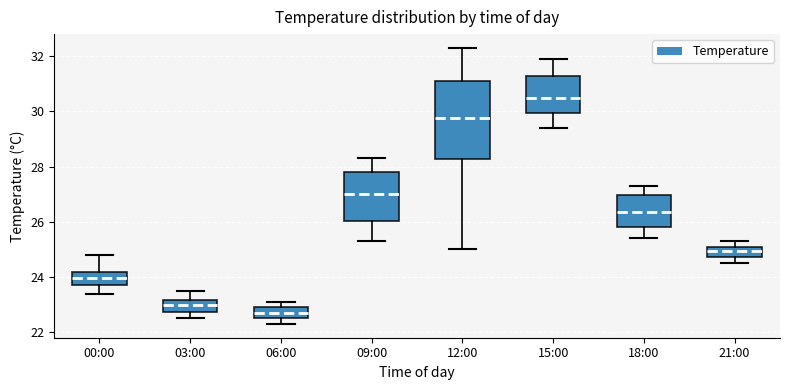

Reading left to right, read every box against the y-axis: the position of its median line, the range the box covers, and the ends of its whiskers. The values are not printed on the chart, so give them approximately, as read against the axis.

00:00: median 24.0, box 23.8 to 24.2, whiskers 23.4 to 24.8
03:00: median 23.0, box 22.8 to 23.2, whiskers 22.6 to 23.6
06:00: median 22.8, box 22.6 to 23.0, whiskers 22.4 to 23.2
09:00: median 27.0, box 26.0 to 27.8, whiskers 25.4 to 28.4
12:00: median 29.8, box 28.2 to 31.2, whiskers 25.0 to 32.4
15:00: median 30.6, box 30.0 to 31.2, whiskers 29.4 to 32.0
18:00: median 26.4, box 25.8 to 27.0, whiskers 25.4 to 27.4
21:00: median 25.0, box 24.8 to 25.2, whiskers 24.6 to 25.4